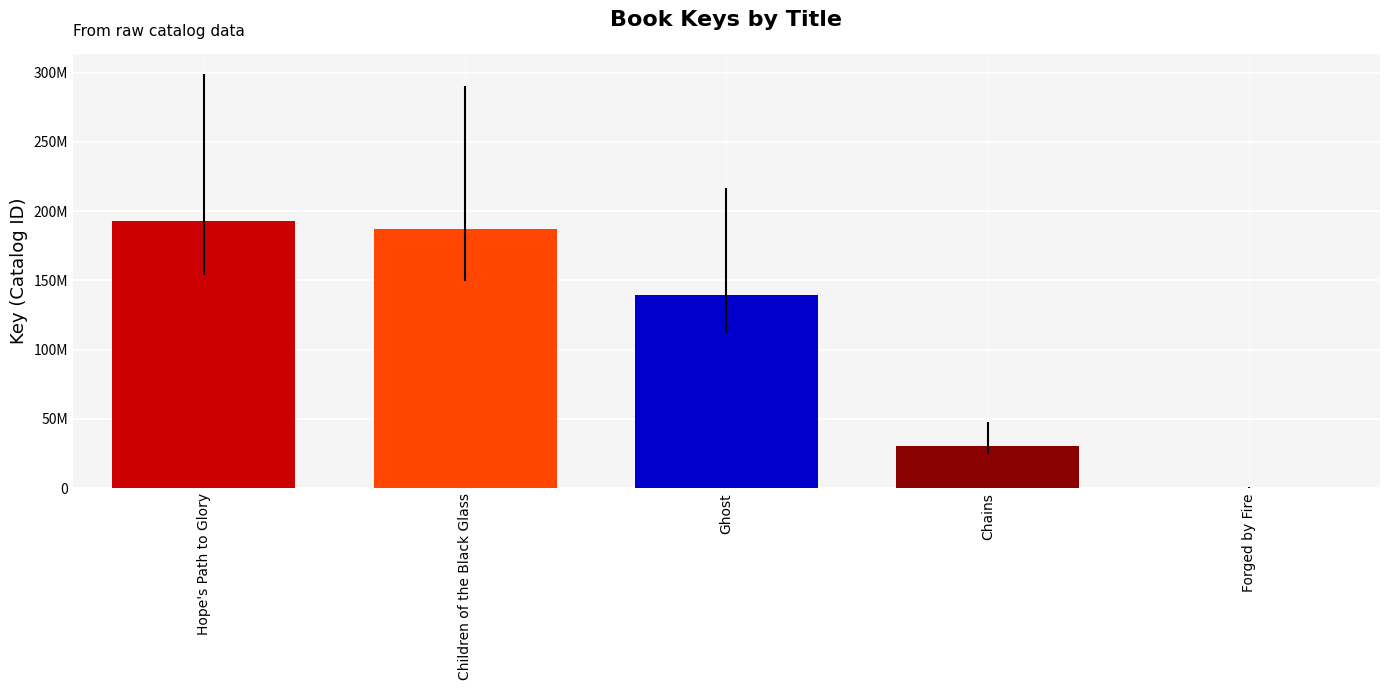

Are the bars horizontal?

No